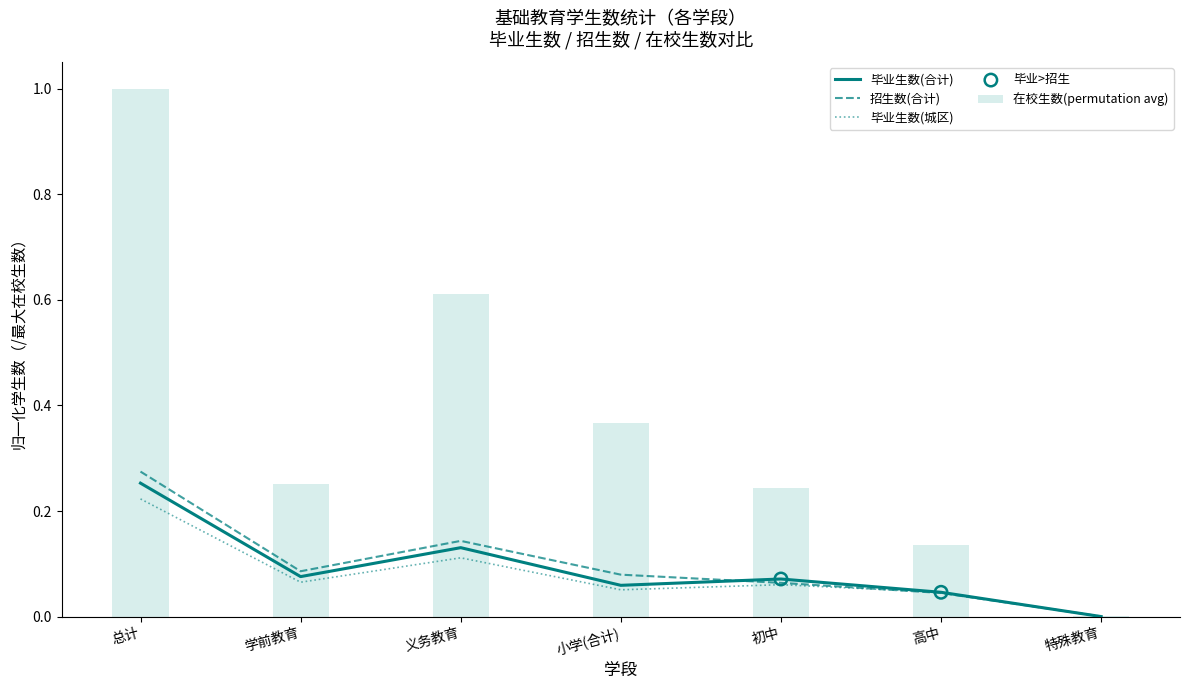

At how many categories does at least one series exceed 0?

7